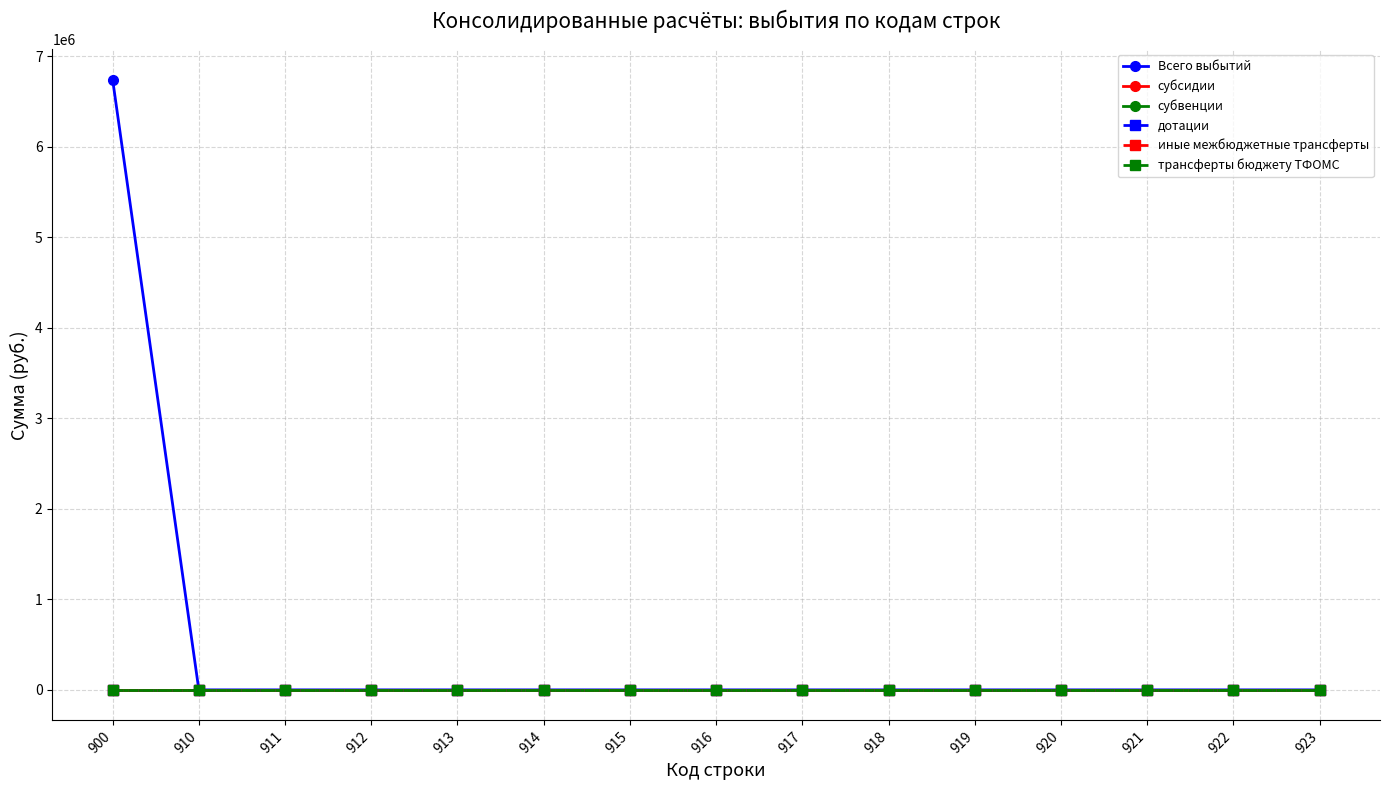

Reading right to left, what are all the values shown in this chart?

Всего выбытий: 0.0	0.0	0.0	0.0	0.0	0.0	0.0	0.0	0.0	0.0	0.0	0.0	0.0	0.0	6739700.5
субсидии: 0.0	0.0	0.0	0.0	0.0	0.0	0.0	0.0	0.0	0.0	0.0	0.0	0.0	0.0	0.0
субвенции: 0.0	0.0	0.0	0.0	0.0	0.0	0.0	0.0	0.0	0.0	0.0	0.0	0.0	0.0	0.0
дотации: 0.0	0.0	0.0	0.0	0.0	0.0	0.0	0.0	0.0	0.0	0.0	0.0	0.0	0.0	0.0
иные межбюджетные трансферты: 0.0	0.0	0.0	0.0	0.0	0.0	0.0	0.0	0.0	0.0	0.0	0.0	0.0	0.0	0.0
трансферты бюджету ТФОМС: 0.0	0.0	0.0	0.0	0.0	0.0	0.0	0.0	0.0	0.0	0.0	0.0	0.0	0.0	0.0